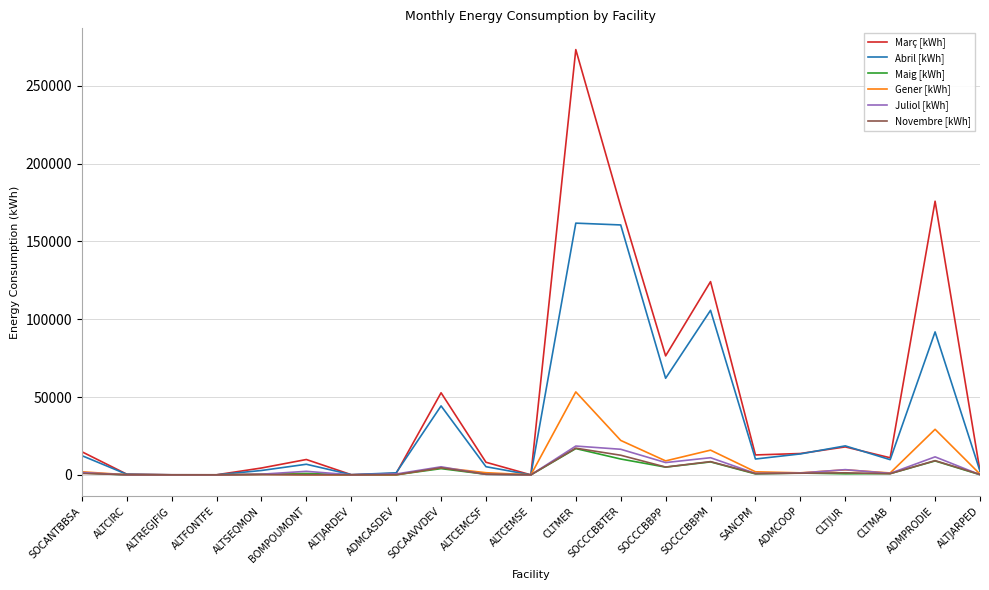

How many lines are shown in the chart?

6